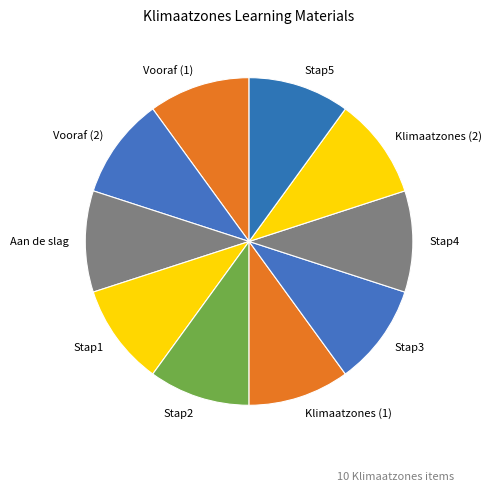

Is it true that Stap3 is 10% of the pie?

True